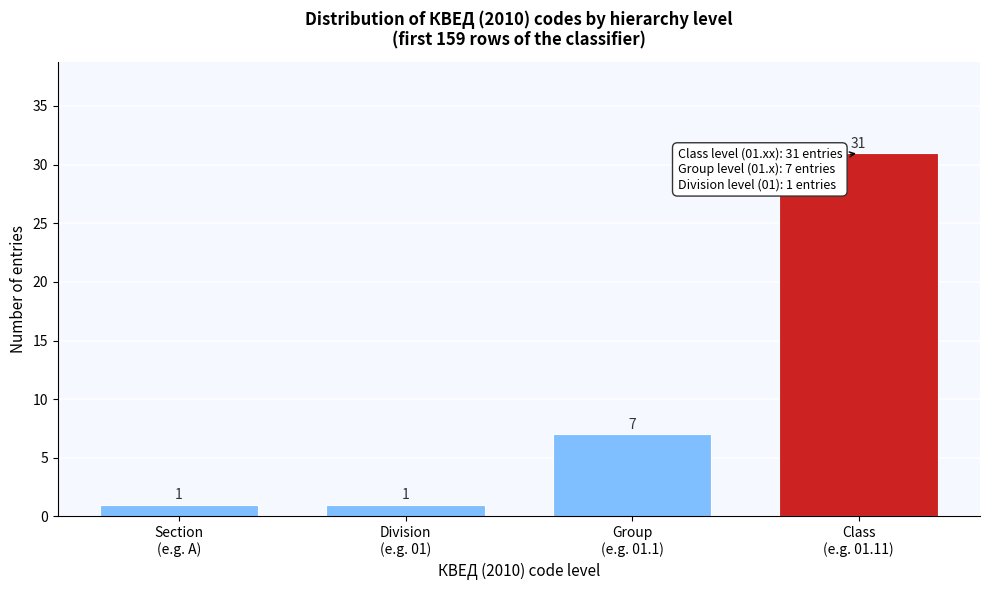

Reading left to right, list all the values displayed in this chart.

1	1	7	31